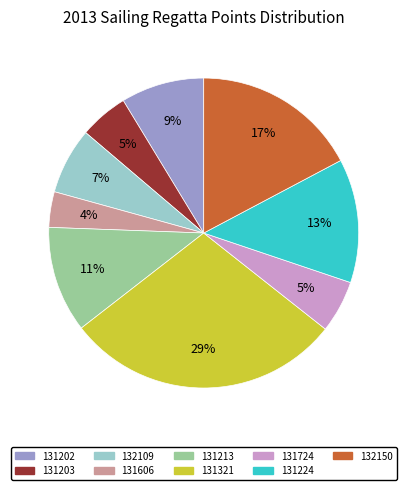

To the nearest percent, what is the average slice percentage?

11%